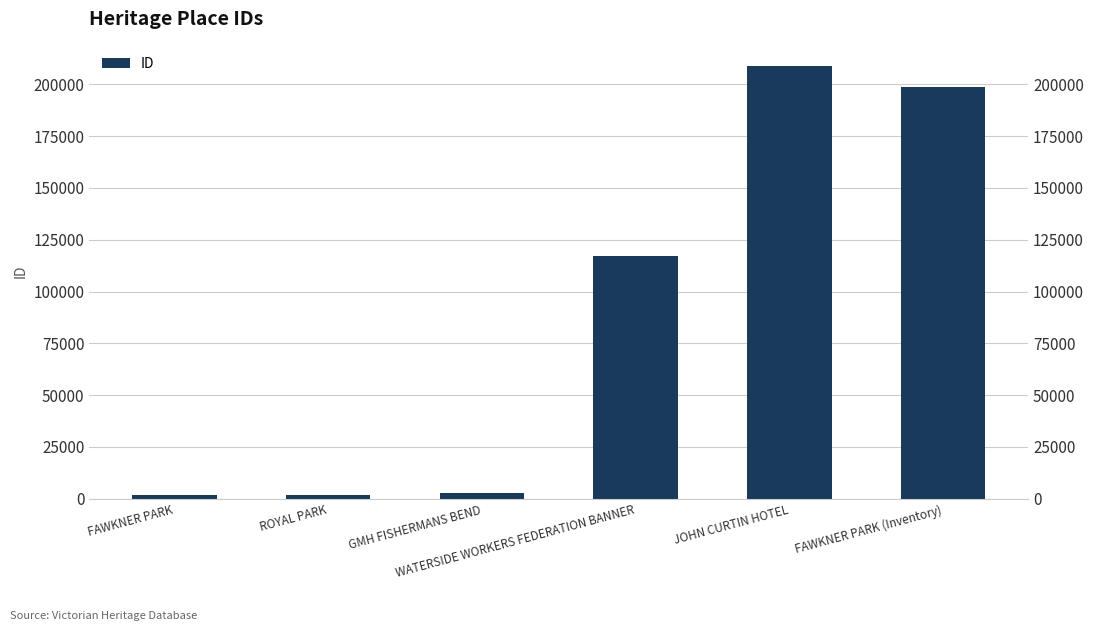

What is the change in value from GMH FISHERMANS BEND to FAWKNER PARK (Inventory)?

+195774